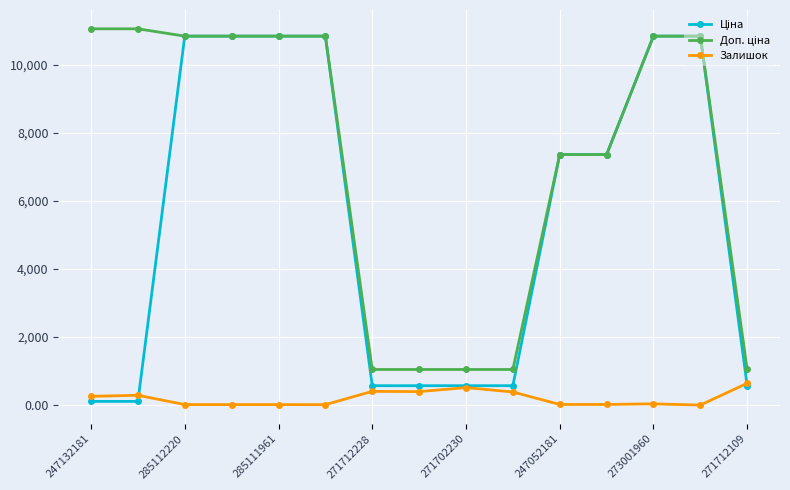

True or false: Залишок has more than 2 interior local peaks.

True